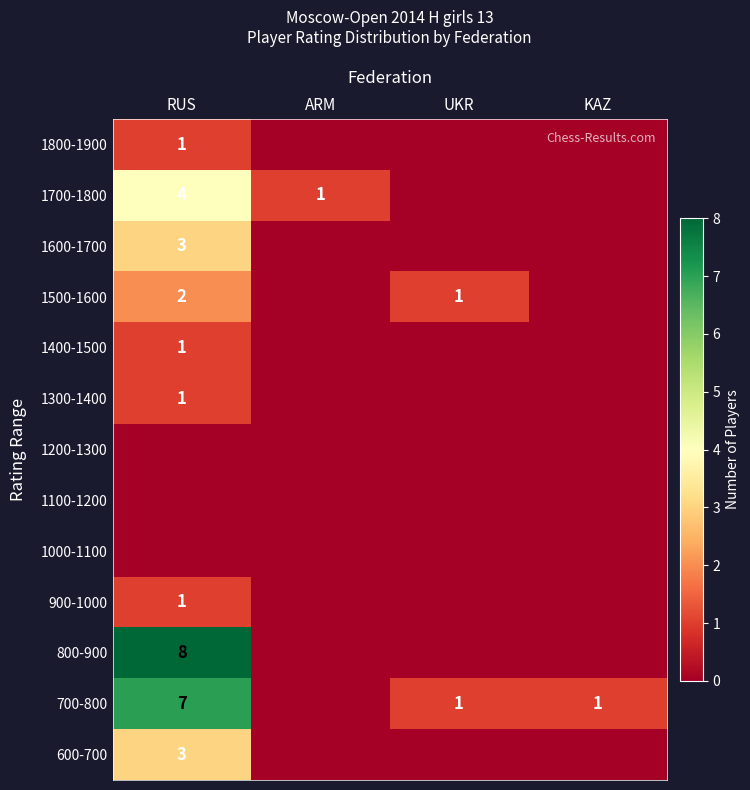

The value of 700-800 at KAZ is 0. True or false?

False